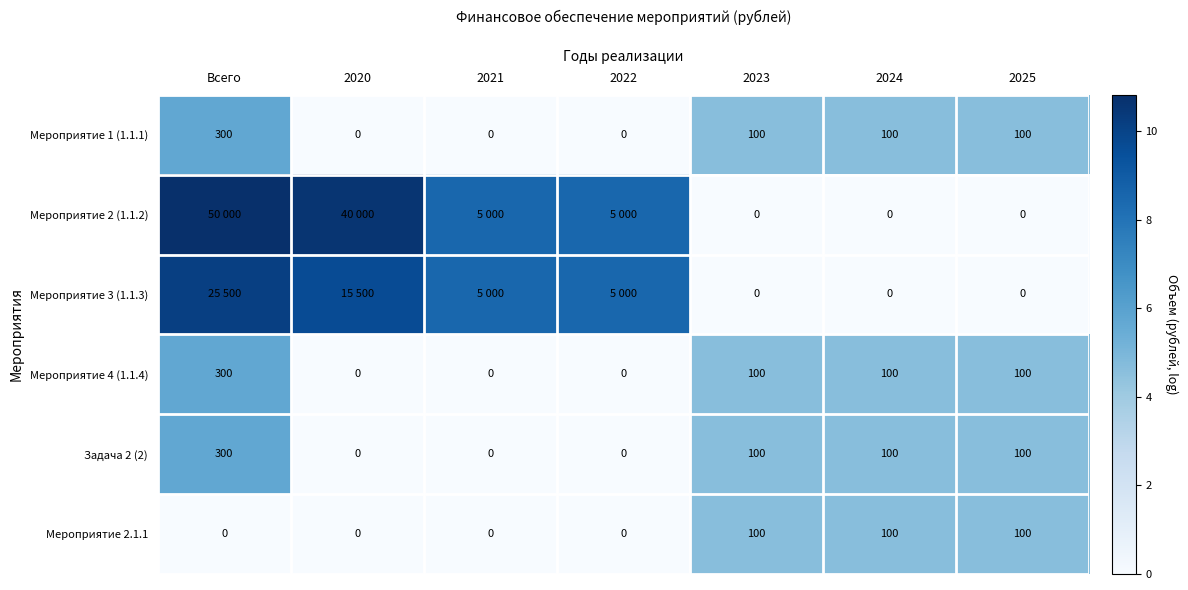

Is the value of Мероприятие 3 (1.1.3) at 2025 greater than the value of Мероприятие 1 (1.1.1) at 2023?

No